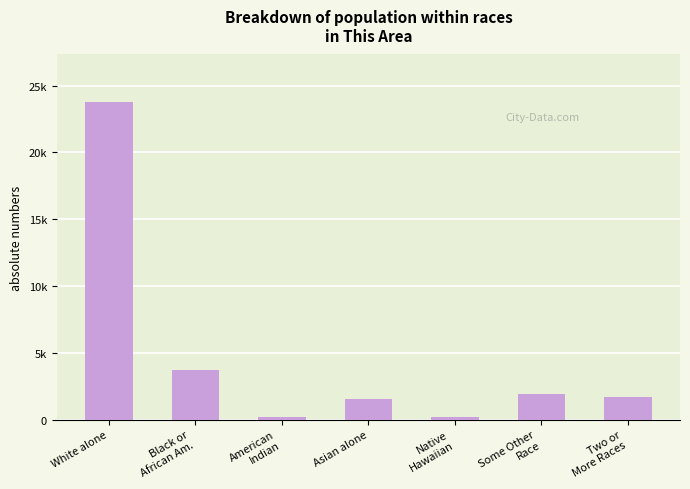

True or false: the data shows 38900 at White alone.

False